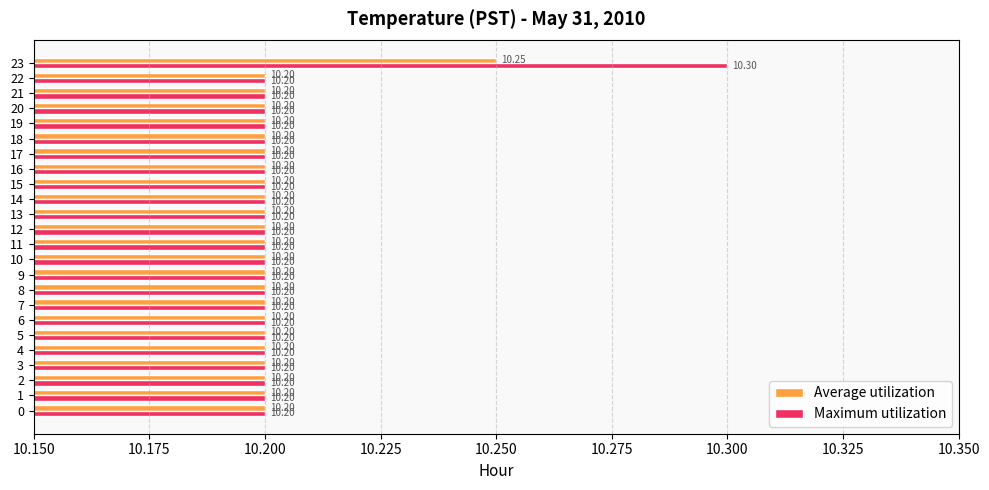

Rank the series at 23 from lowest to highest value.

Average utilization, Maximum utilization